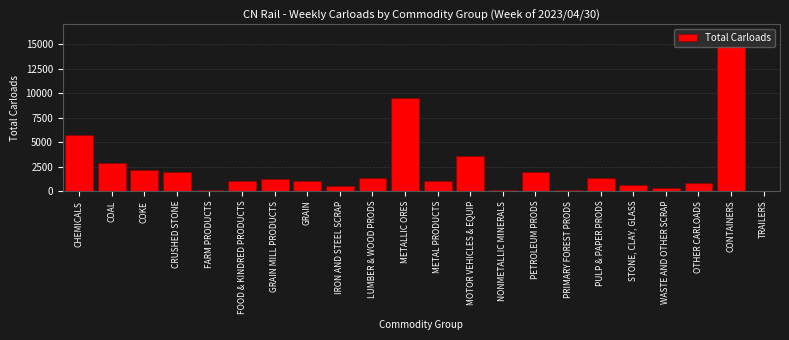

What is the sum of all values?

51943